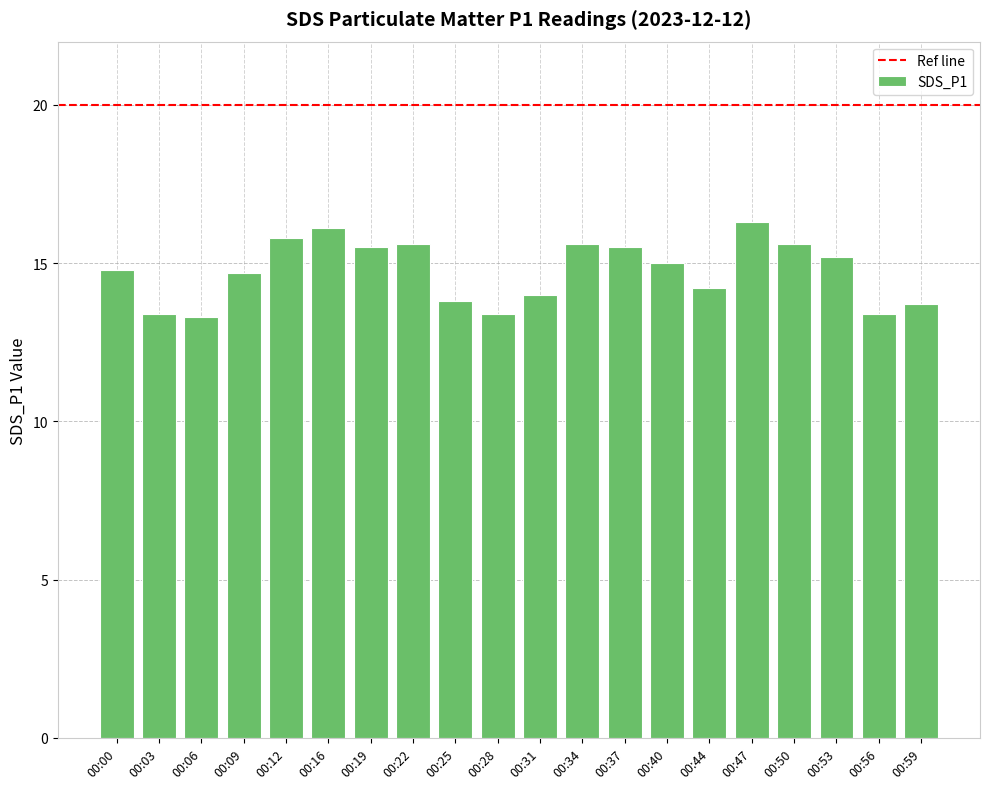

Reading left to right, what are all the values shown in this chart?

00:00=14.8	00:03=13.4	00:06=13.3	00:09=14.7	00:12=15.8	00:16=16.1	00:19=15.5	00:22=15.6	00:25=13.8	00:28=13.4	00:31=14.0	00:34=15.6	00:37=15.5	00:40=15.0	00:44=14.2	00:47=16.3	00:50=15.6	00:53=15.2	00:56=13.4	00:59=13.7